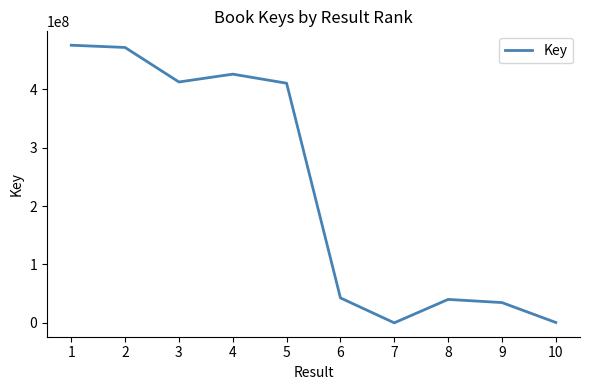

How many lines are shown in the chart?

1